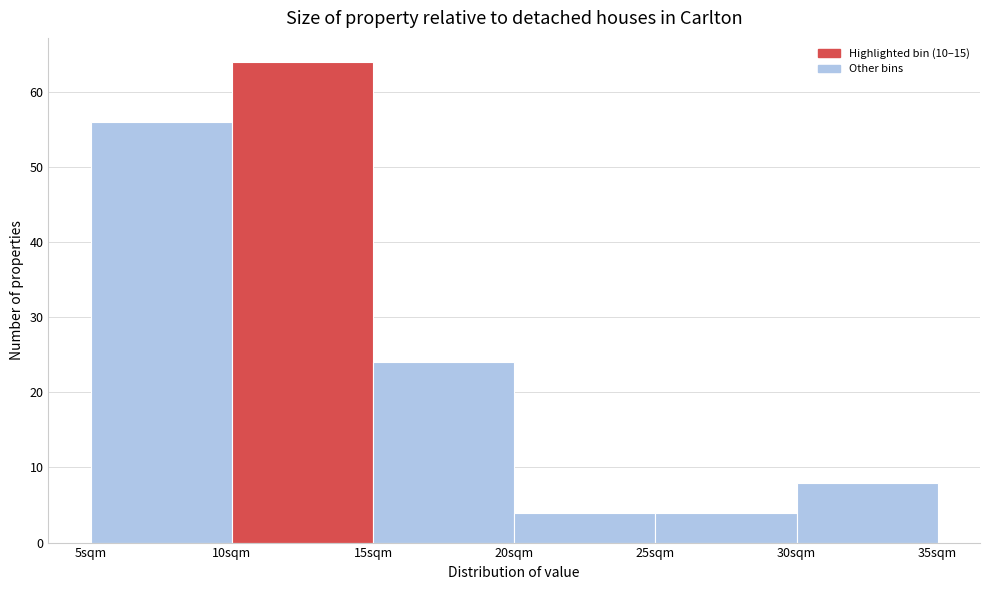

Reading left to right, list every bar in this chart as the range it spans on the x-axis followed by its height. The values are not printed on the chart, so give them approximately, as read against the axis.

5 to 10: 56
10 to 15: 64
15 to 20: 24
20 to 25: 4
25 to 30: 4
30 to 35: 8